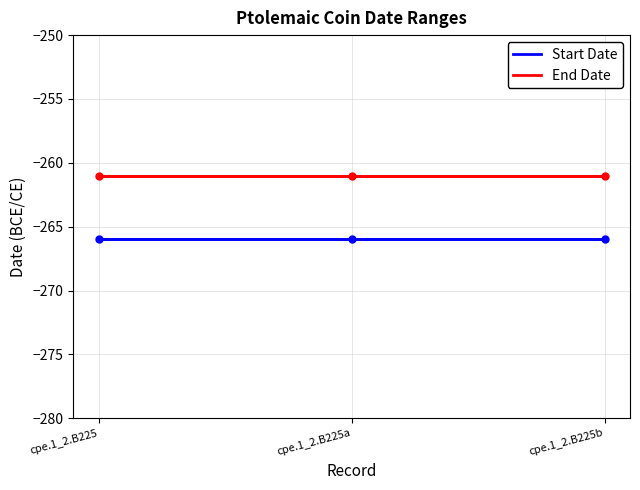

What is the total value across all series at cpe.1_2.B225b?

-527